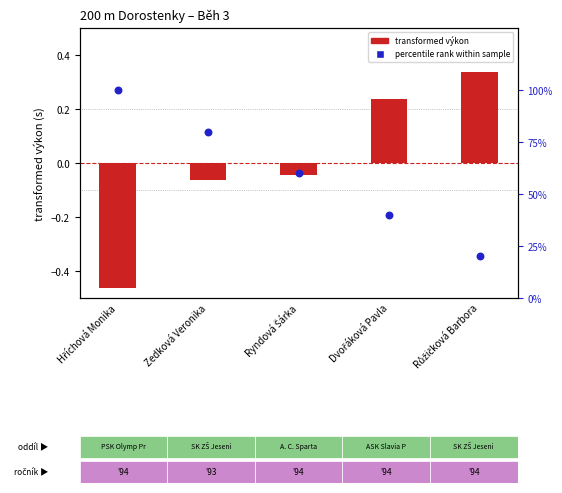

At how many categories does at least one series exceed 2?

5